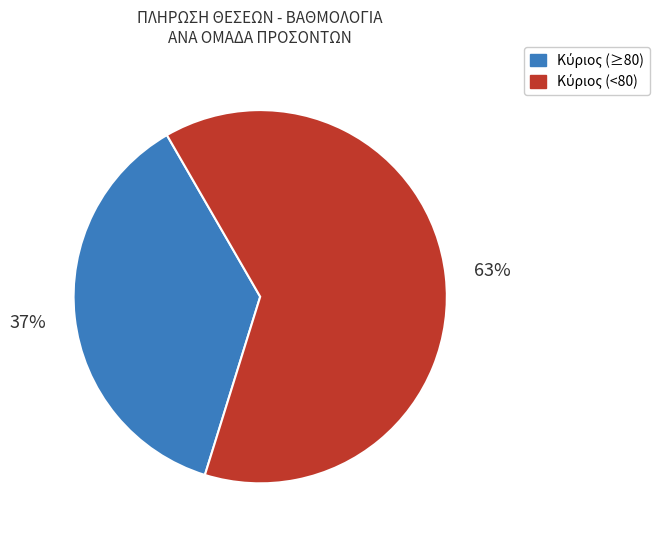

Is there any slice that represents more than half of the pie?

Yes